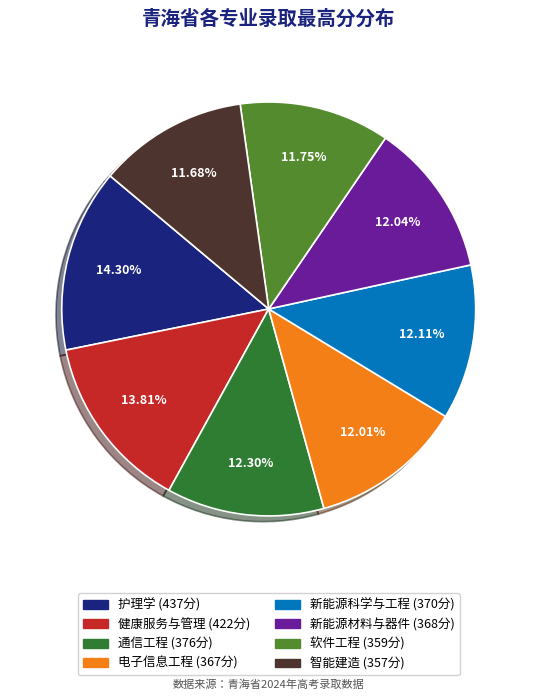

True or false: 护理学 accounts for 25% of the total.

False